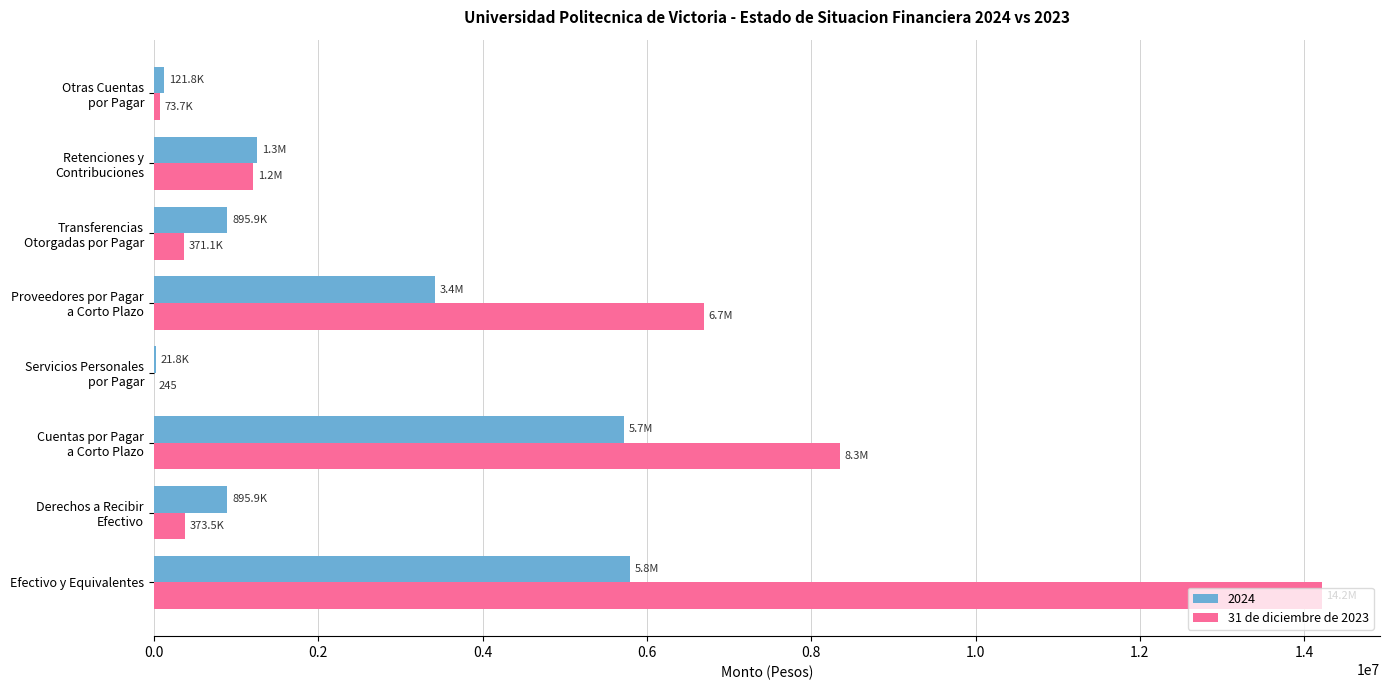

True or false: 2024 has a value of 1845624.9 at Efectivo y Equivalentes.

False